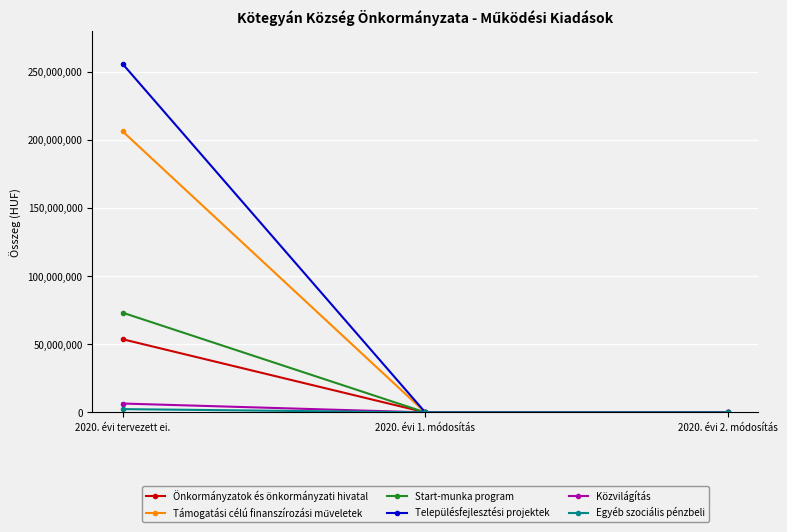

Count the Start-munka program values in the range 0 to 73197477.

3